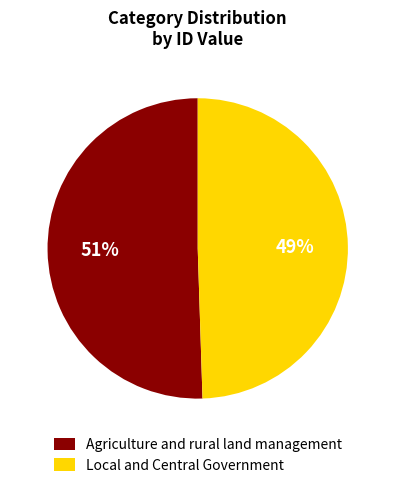

Is the sum of Local and Central Government and Agriculture and rural land management greater than half?

Yes